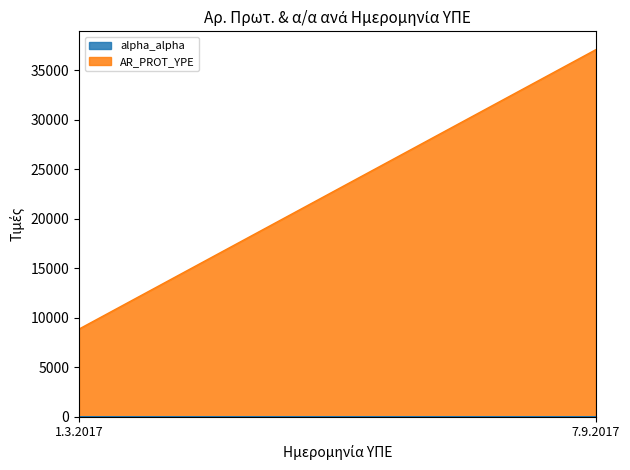

Between 7.9.2017 and 1.3.2017, which is larger?

7.9.2017